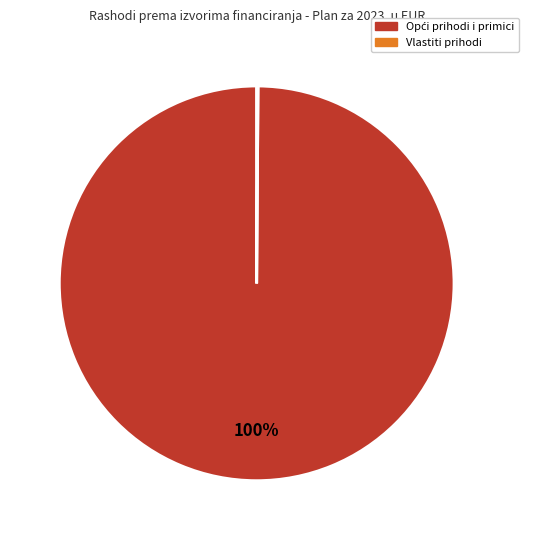

Is there any slice that represents more than half of the pie?

Yes